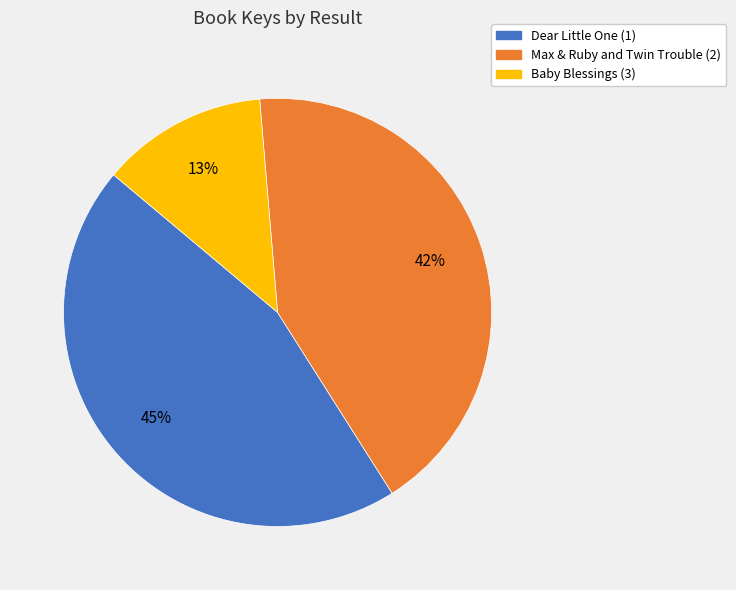

How many segments does this pie chart have?

3